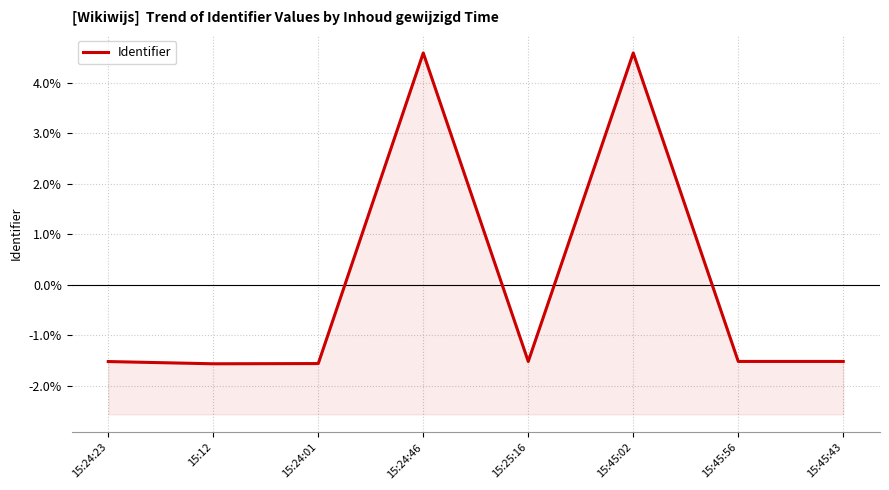

Reading left to right, list all the values displayed in this chart.

15:24:23=-1.5	15:12=-1.6	15:24:01=-1.6	15:24:46=4.6	15:25:16=-1.5	15:45:02=4.6	15:45:56=-1.5	15:45:43=-1.5